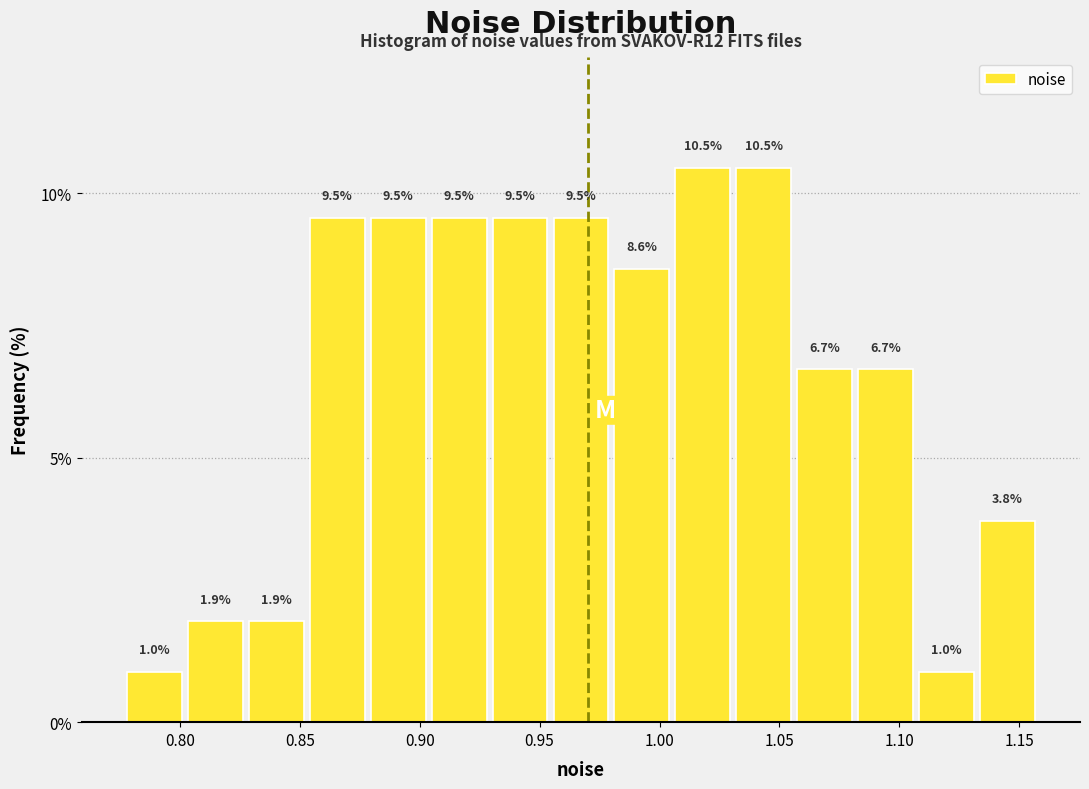

How tall is the bar that spans 1.130 to 1.160 on the x-axis? The bar edges are not printed on the chart, so give them approximately, as read against the axis.

3.8